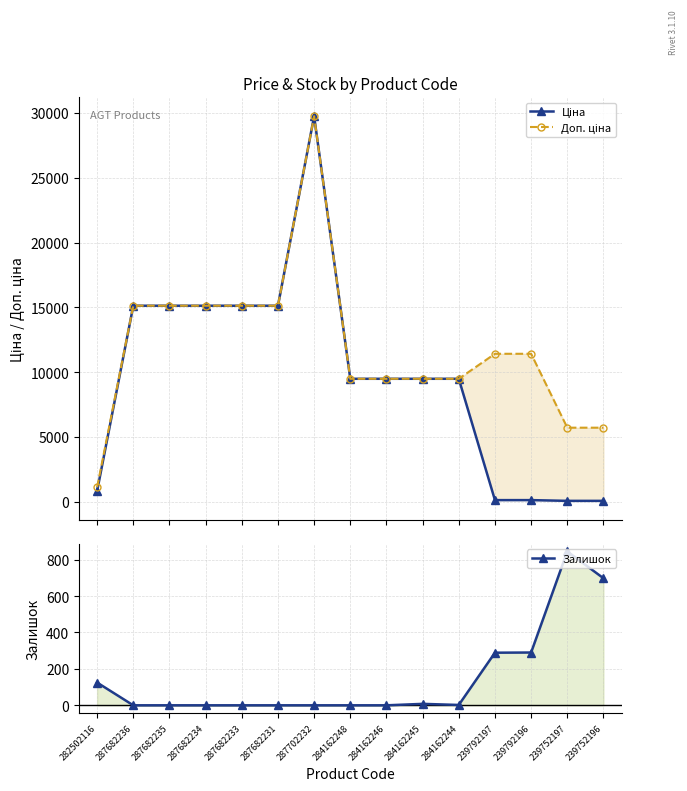

What is the label of the 6th point from the left?

287682231